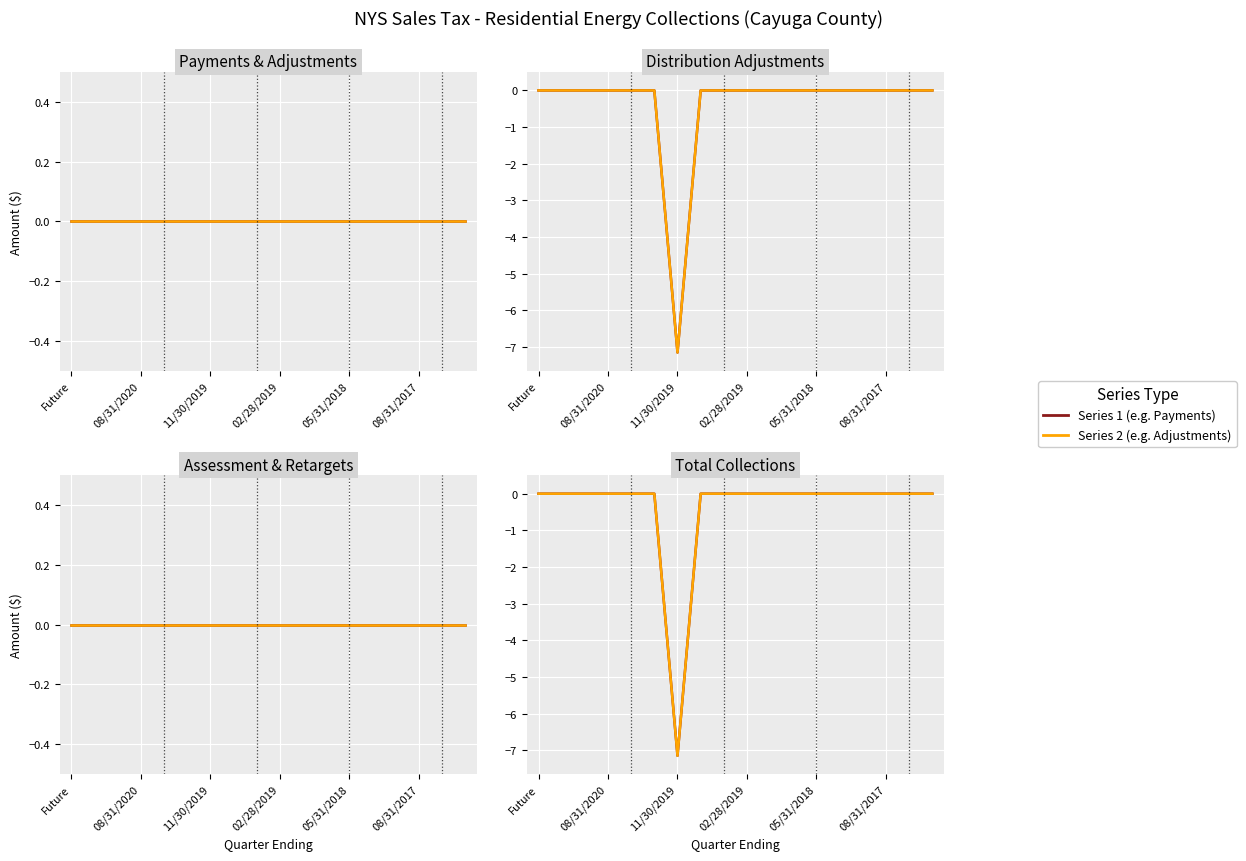

At which category is the sum across all series the highest?

Future